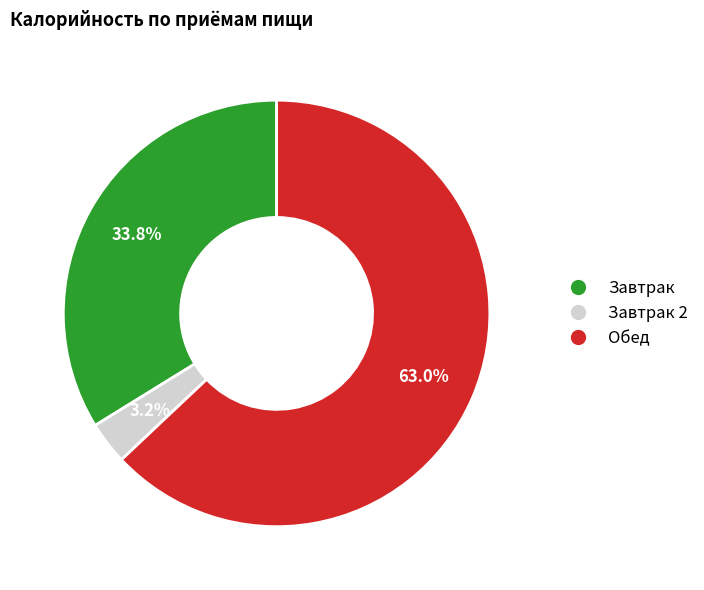

Is there a majority slice in this chart?

Yes